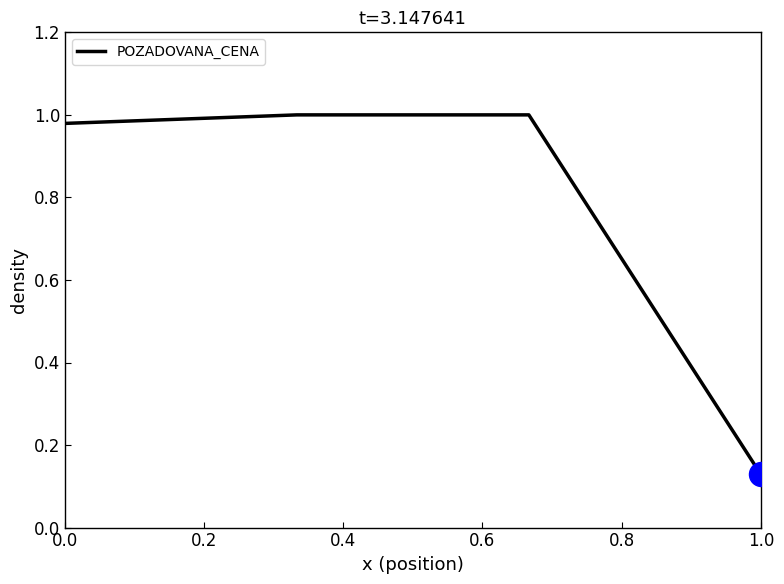

What is the sum of all values?

3.1